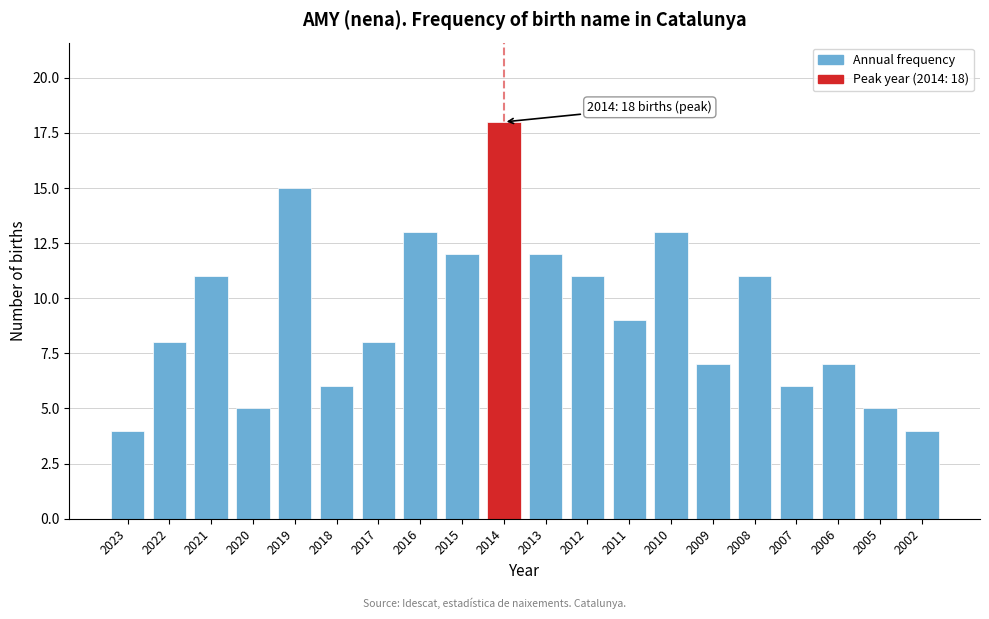

Reading left to right, extract all data points from this chart.

2023=4	2022=8	2021=11	2020=5	2019=15	2018=6	2017=8	2016=13	2015=12	2014=18	2013=12	2012=11	2011=9	2010=13	2009=7	2008=11	2007=6	2006=7	2005=5	2002=4